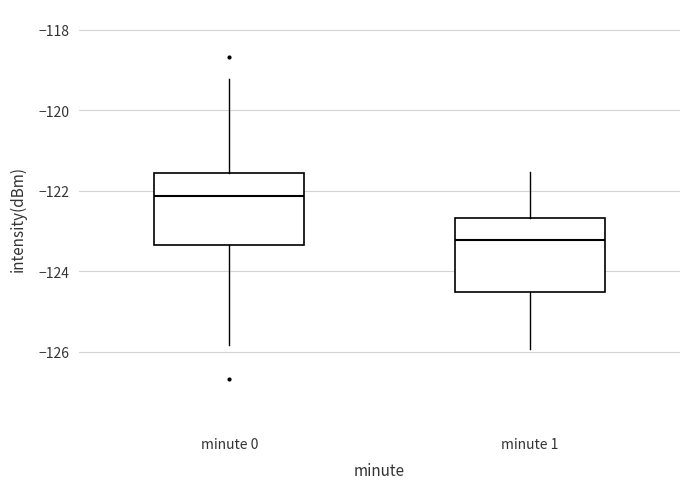

Reading left to right, transcribe this box plot: for each box, give where its median line is, the range the box spans, and where its two whiskers end, as read against the y-axis. The values are not printed on the chart, so give them approximately, as read against the axis.

minute 0: median -122.2, box -123.4 to -121.6, whiskers -125.8 to -119.2
minute 1: median -123.2, box -124.6 to -122.6, whiskers -126.0 to -121.6